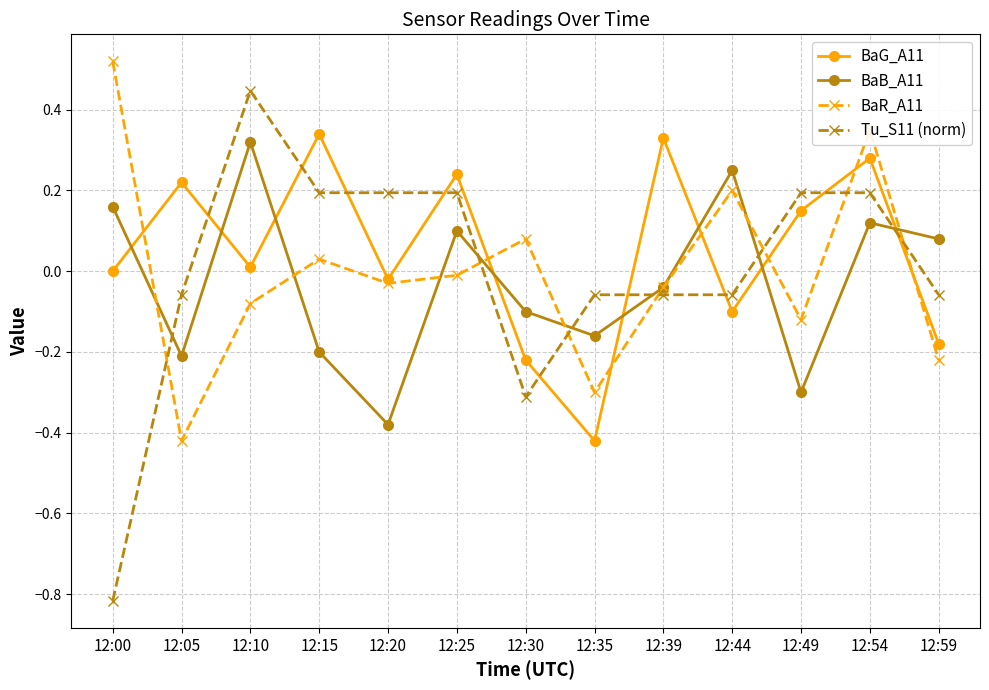

Between which two adjacent categories do BaB_A11 and BaG_A11 first intersect?

12:00 and 12:05